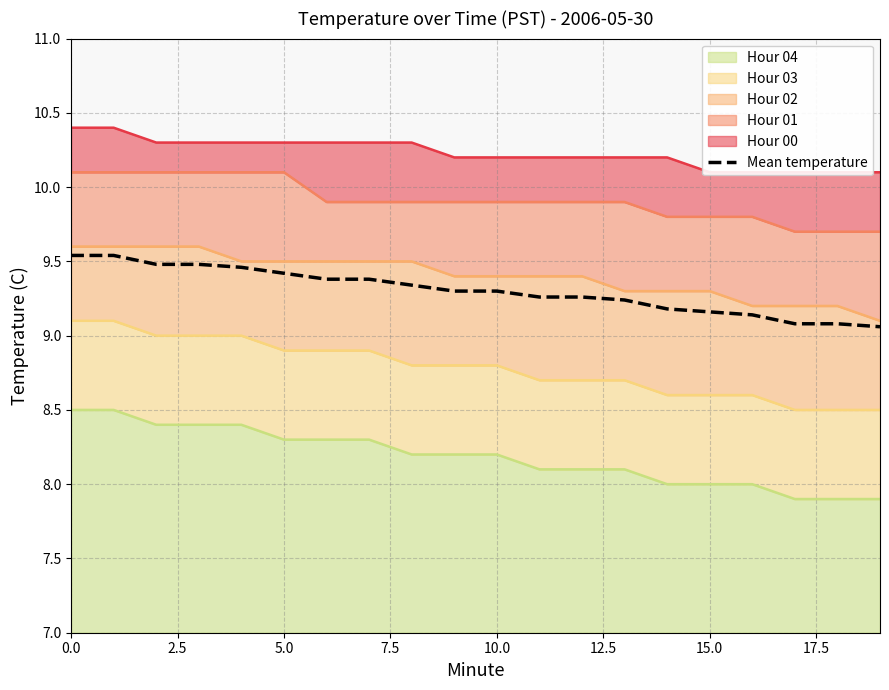

What is the sum of all values?

186.1